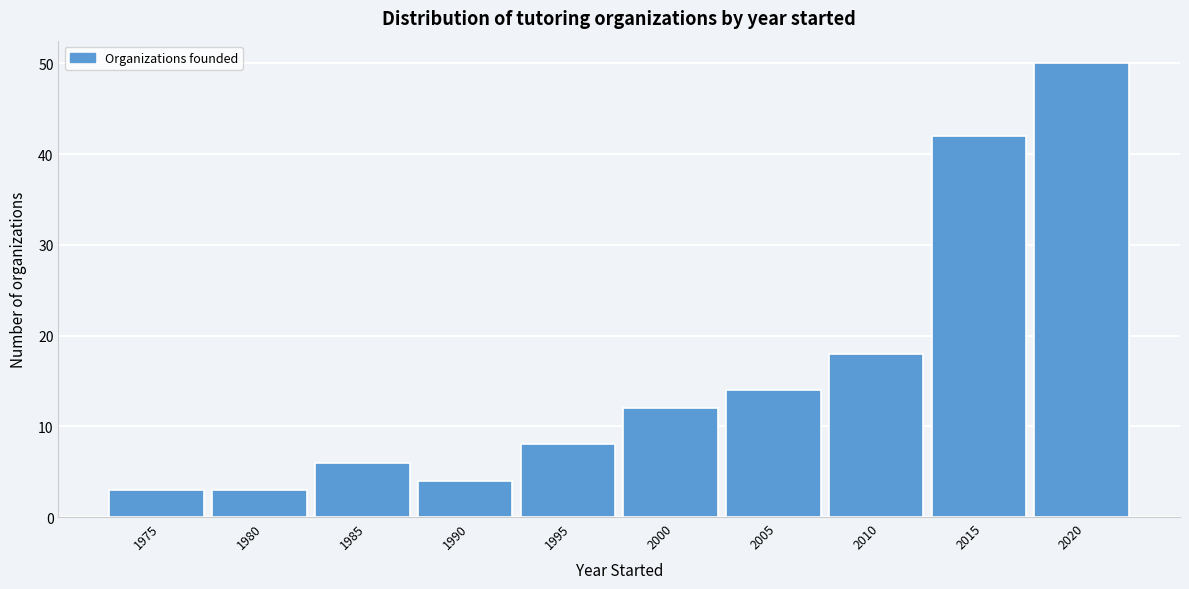

Reading left to right, transcribe all the data shown in this chart.

3	3	6	4	8	12	14	18	42	50